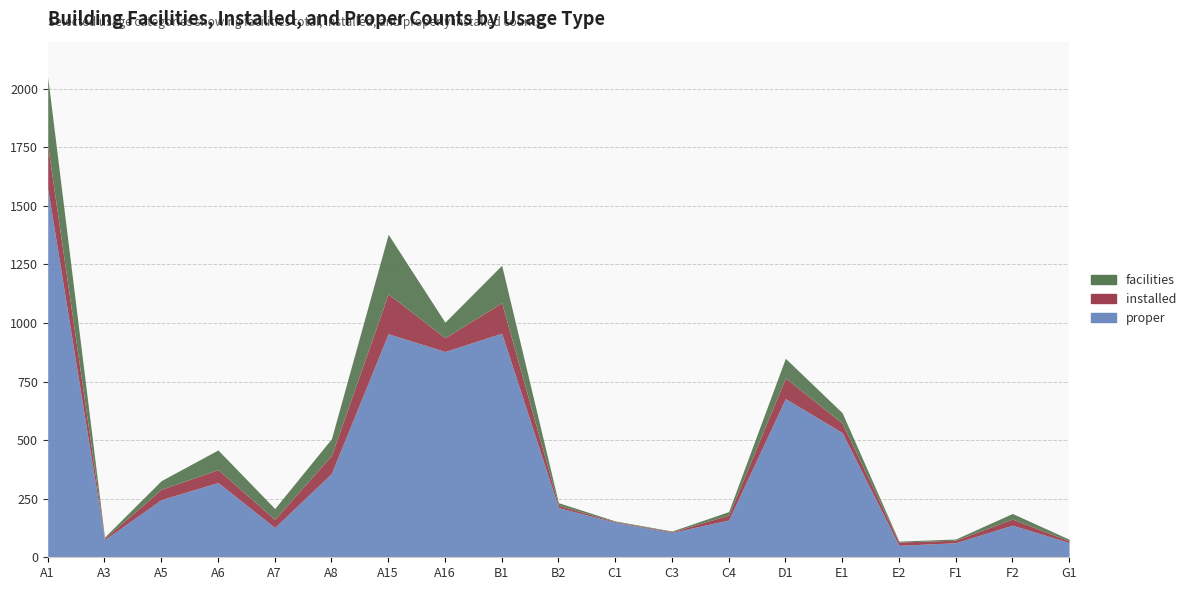

What are all the series names shown in the legend?

proper, installed, facilities